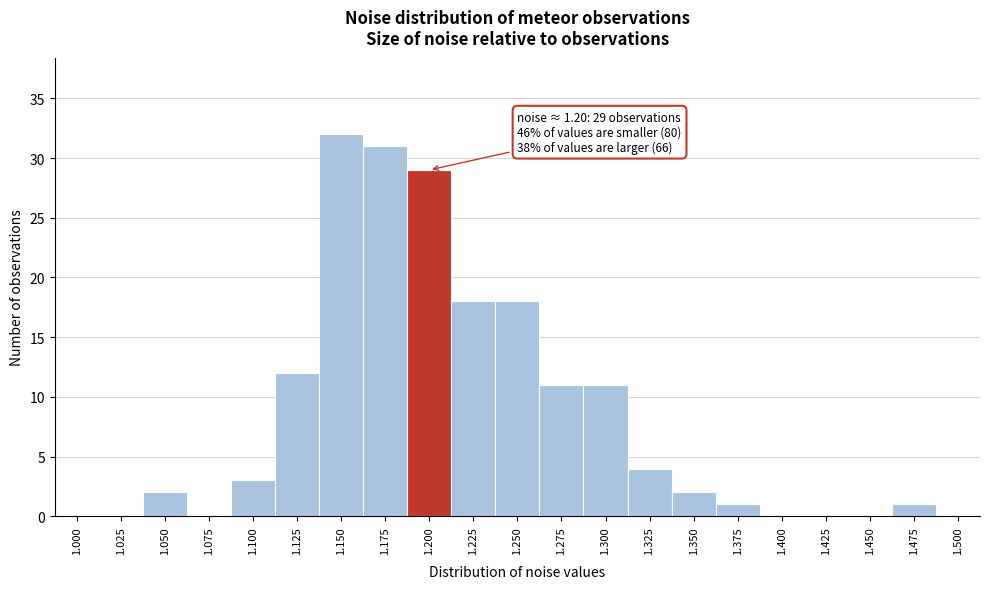

Reading left to right, transcribe all the data shown in this chart.

1.000=0	1.025=0	1.050=2	1.075=0	1.100=3	1.125=12	1.150=32	1.175=31	1.200=29	1.225=18	1.250=18	1.275=11	1.300=11	1.325=4	1.350=2	1.375=1	1.400=0	1.425=0	1.450=0	1.475=1	1.500=0